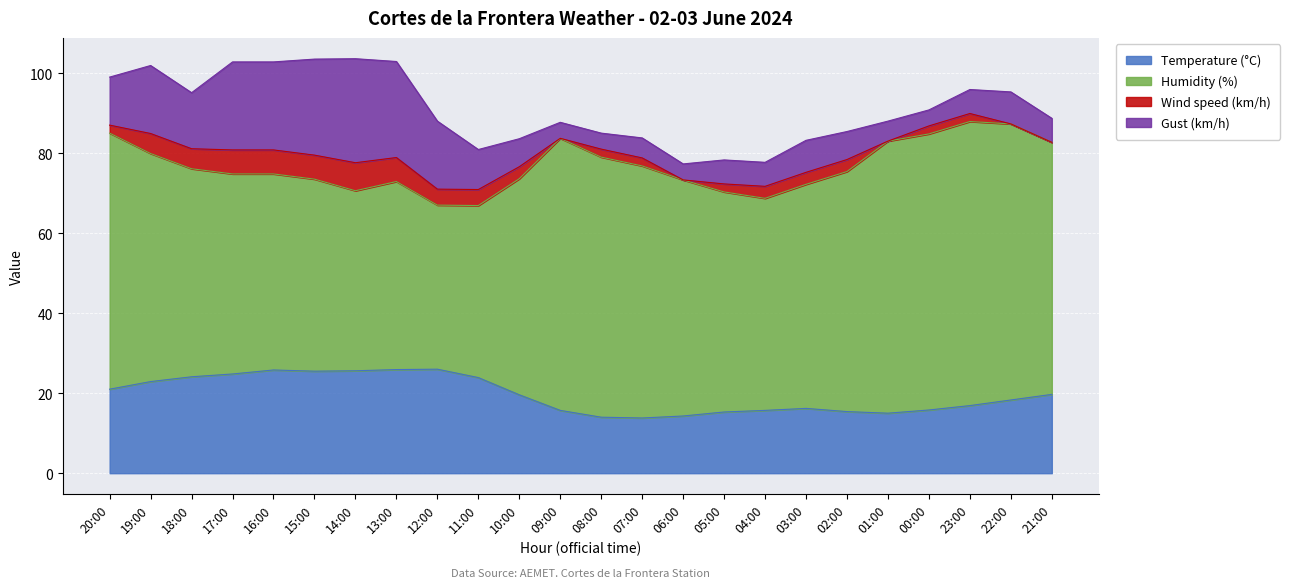

Which series has the largest total across all categories?

Humidity (%)